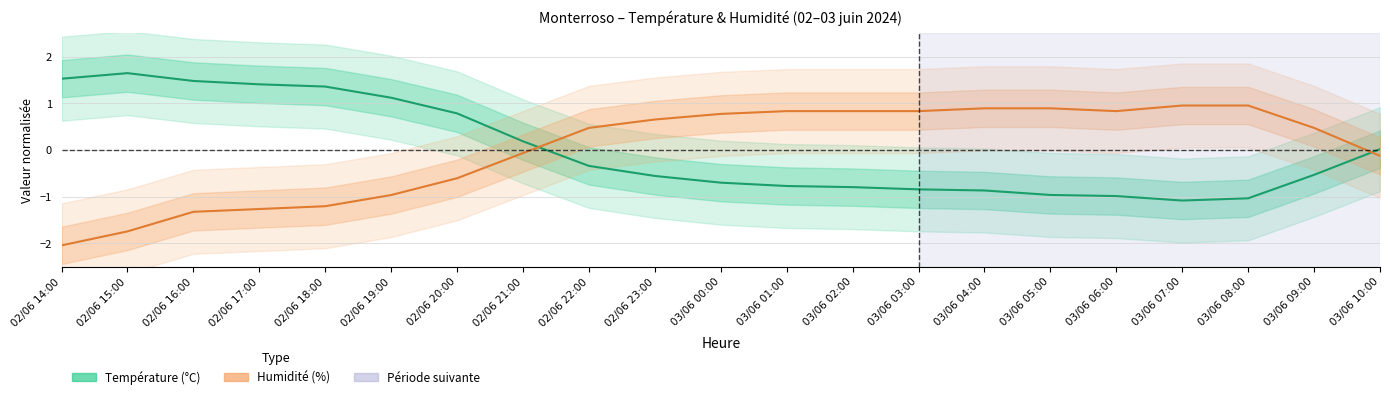

How many data points does each series have?

21